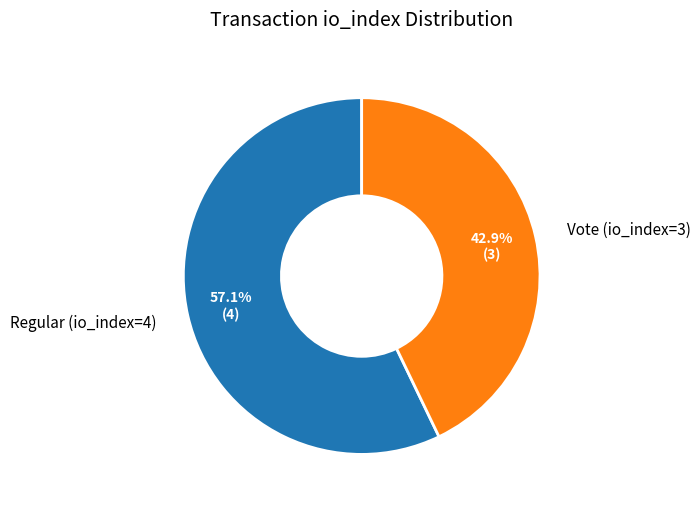

Does Regular (io_index=4) account for over 50% of the chart?

Yes